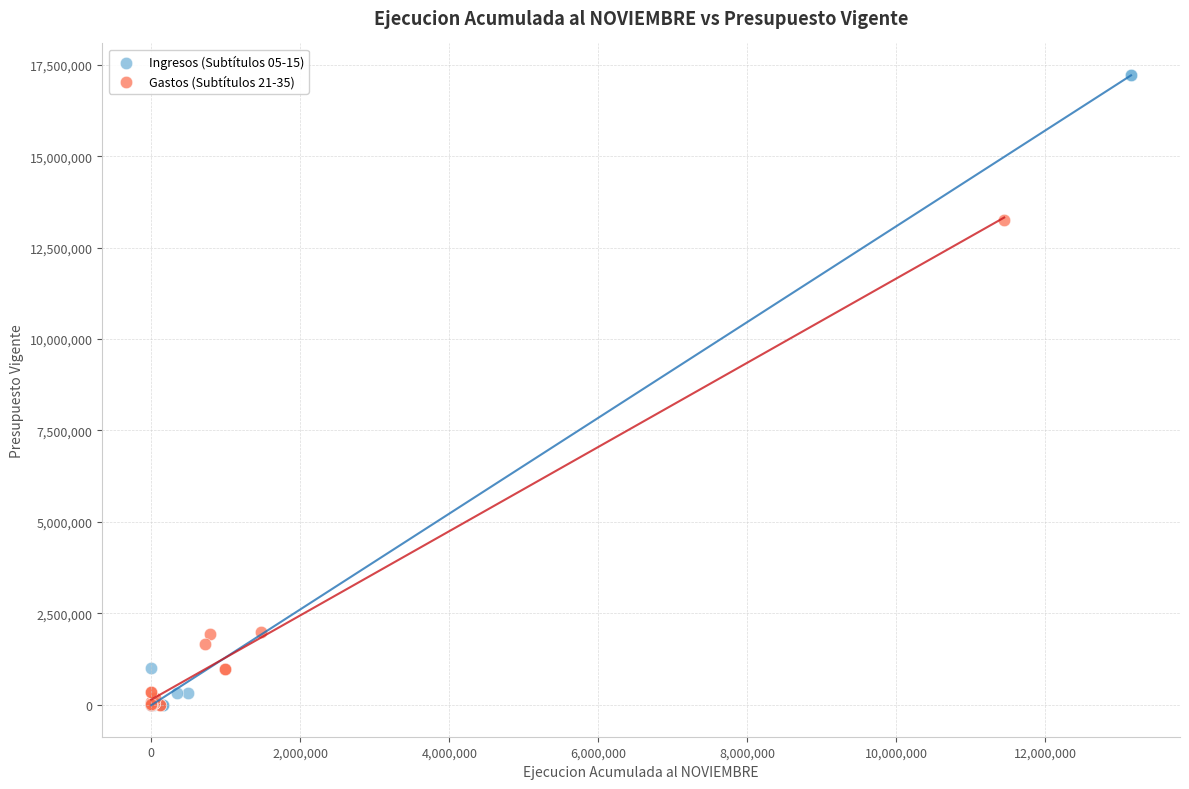

Which series has the largest Y range (max minus min)?

Ingresos (Subtítulos 05-15)